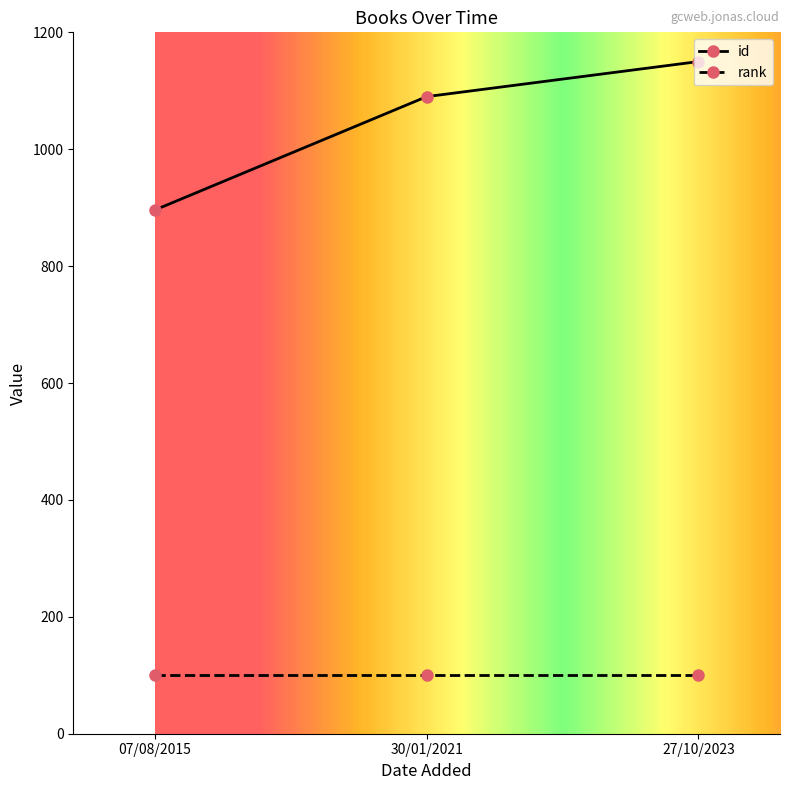

What is the sum of the id values at 07/08/2015 and 30/01/2021?

1986